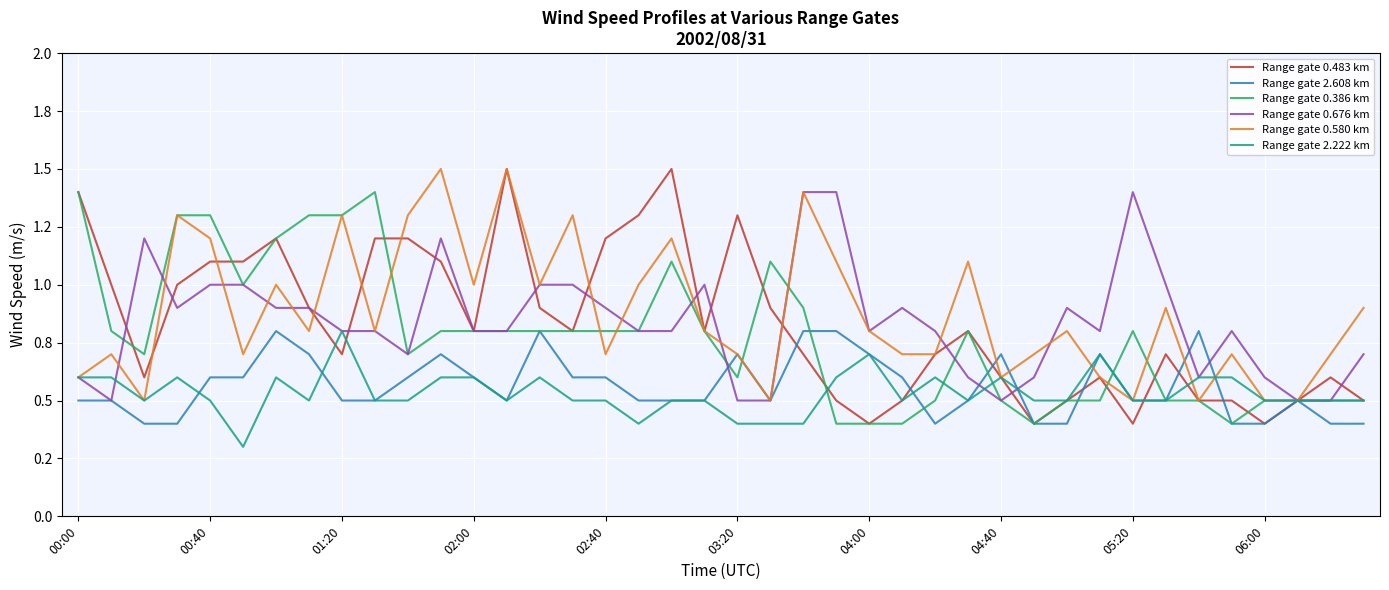

Reading left to right, transcribe all the data shown in this chart.

Range gate 0.483 km: 1.4	1.0	0.6	1.0	1.1	1.1	1.2	0.9	0.7	1.2	1.2	1.1	0.8	1.5	0.9	0.8	1.2	1.3	1.5	0.8	1.3	0.9	0.7	0.5	0.4	0.5	0.7	0.8	0.6	0.4	0.5	0.6	0.4	0.7	0.5	0.5	0.4	0.5	0.6	0.5
Range gate 2.608 km: 0.5	0.5	0.4	0.4	0.6	0.6	0.8	0.7	0.5	0.5	0.6	0.7	0.6	0.5	0.8	0.6	0.6	0.5	0.5	0.5	0.7	0.5	0.8	0.8	0.7	0.6	0.4	0.5	0.7	0.4	0.4	0.7	0.5	0.5	0.8	0.4	0.4	0.5	0.4	0.4
Range gate 0.386 km: 1.4	0.8	0.7	1.3	1.3	1.0	1.2	1.3	1.3	1.4	0.7	0.8	0.8	0.8	0.8	0.8	0.8	0.8	1.1	0.8	0.6	1.1	0.9	0.4	0.4	0.4	0.5	0.8	0.5	0.4	0.5	0.5	0.8	0.5	0.5	0.4	0.5	0.5	0.5	0.5
Range gate 0.676 km: 0.6	0.5	1.2	0.9	1.0	1.0	0.9	0.9	0.8	0.8	0.7	1.2	0.8	0.8	1.0	1.0	0.9	0.8	0.8	1.0	0.5	0.5	1.4	1.4	0.8	0.9	0.8	0.6	0.5	0.6	0.9	0.8	1.4	1.0	0.6	0.8	0.6	0.5	0.5	0.7
Range gate 0.580 km: 0.6	0.7	0.5	1.3	1.2	0.7	1.0	0.8	1.3	0.8	1.3	1.5	1.0	1.5	1.0	1.3	0.7	1.0	1.2	0.8	0.7	0.5	1.4	1.1	0.8	0.7	0.7	1.1	0.6	0.7	0.8	0.6	0.5	0.9	0.5	0.7	0.5	0.5	0.7	0.9
Range gate 2.222 km: 0.6	0.6	0.5	0.6	0.5	0.3	0.6	0.5	0.8	0.5	0.5	0.6	0.6	0.5	0.6	0.5	0.5	0.4	0.5	0.5	0.4	0.4	0.4	0.6	0.7	0.5	0.6	0.5	0.6	0.5	0.5	0.7	0.5	0.5	0.6	0.6	0.5	0.5	0.5	0.5